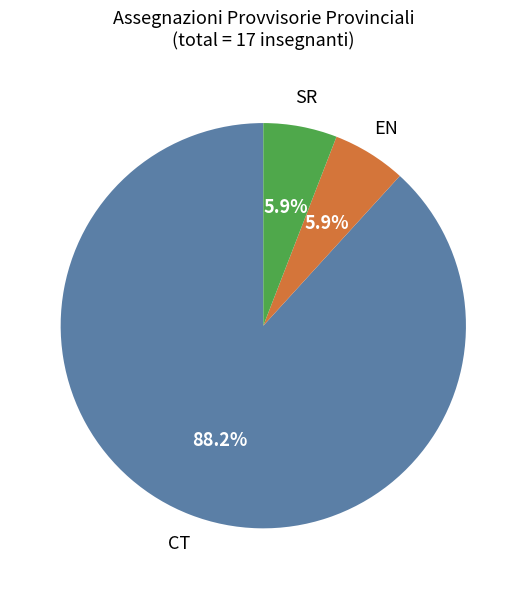

Is there any slice that represents more than half of the pie?

Yes